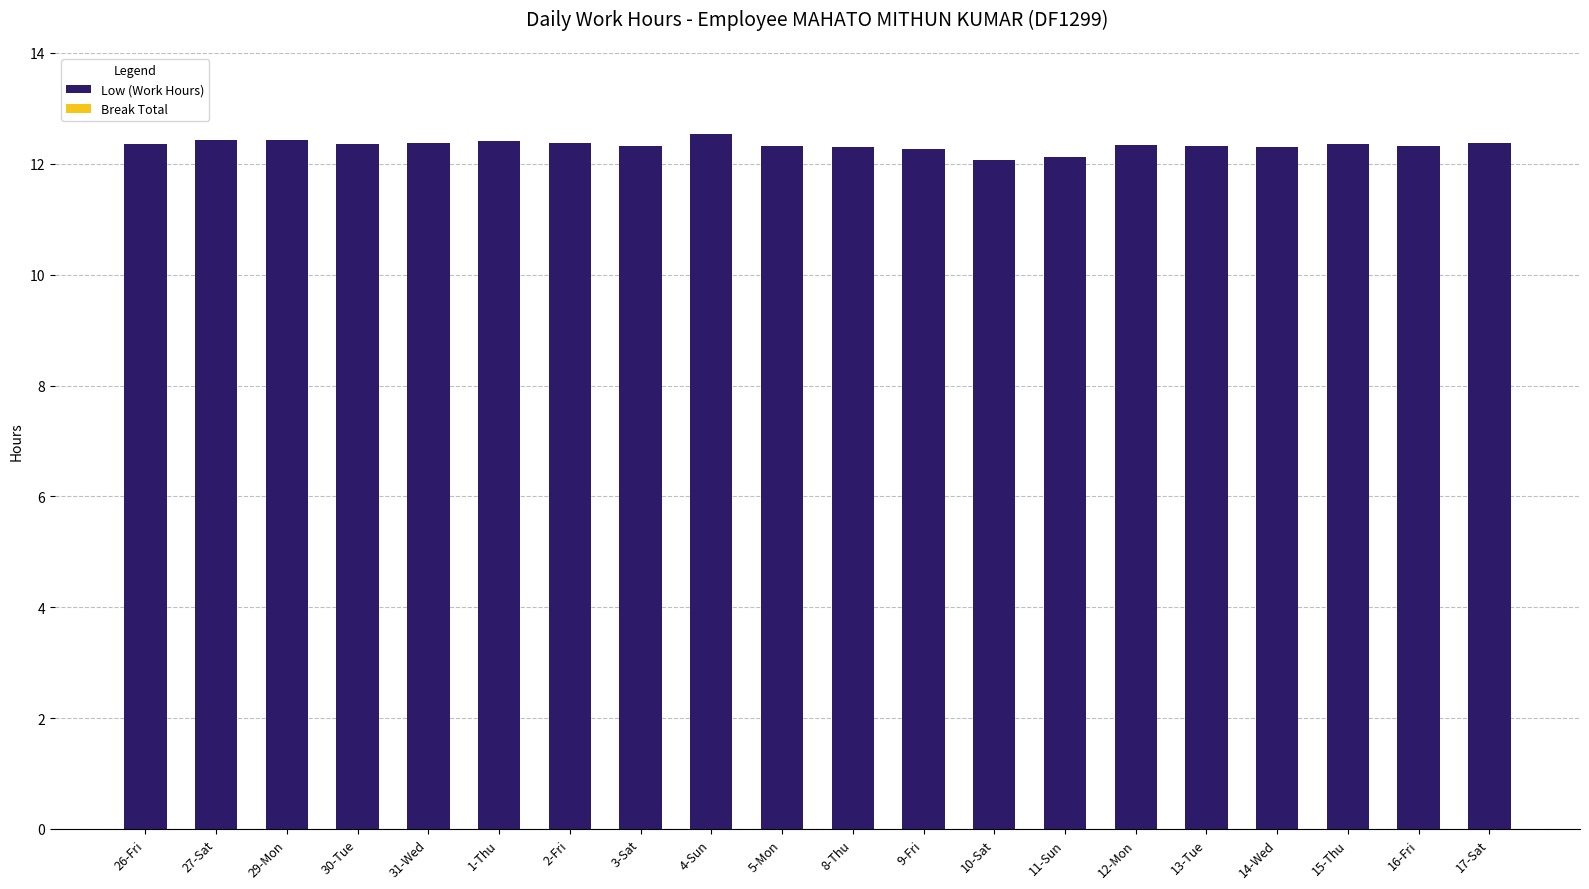

What is the average value?

12.3